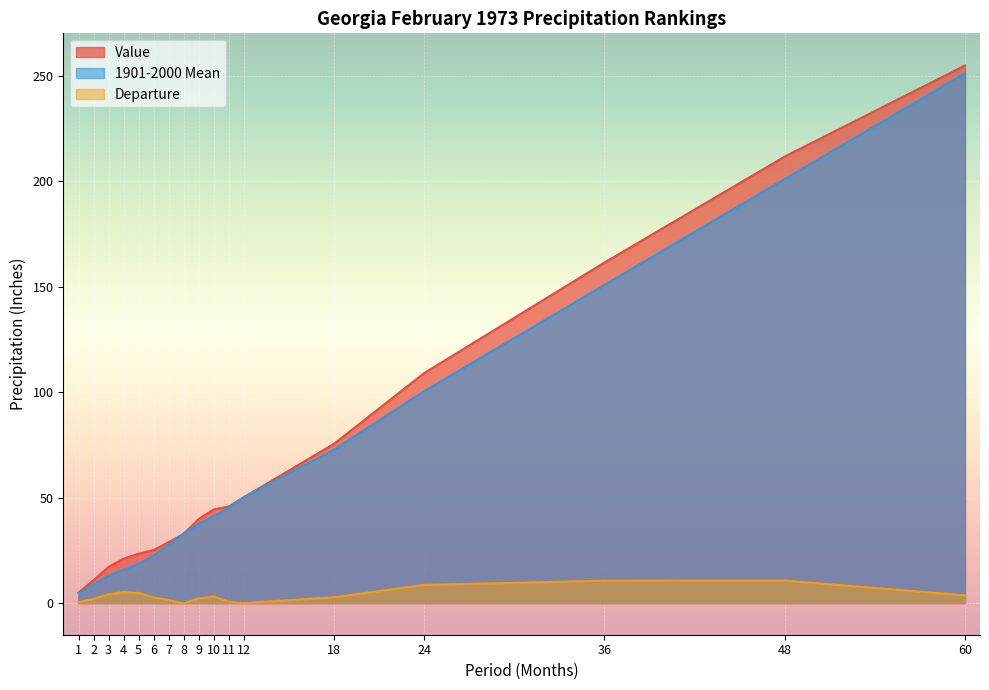

What is the minimum value shown in the chart?

-0.2